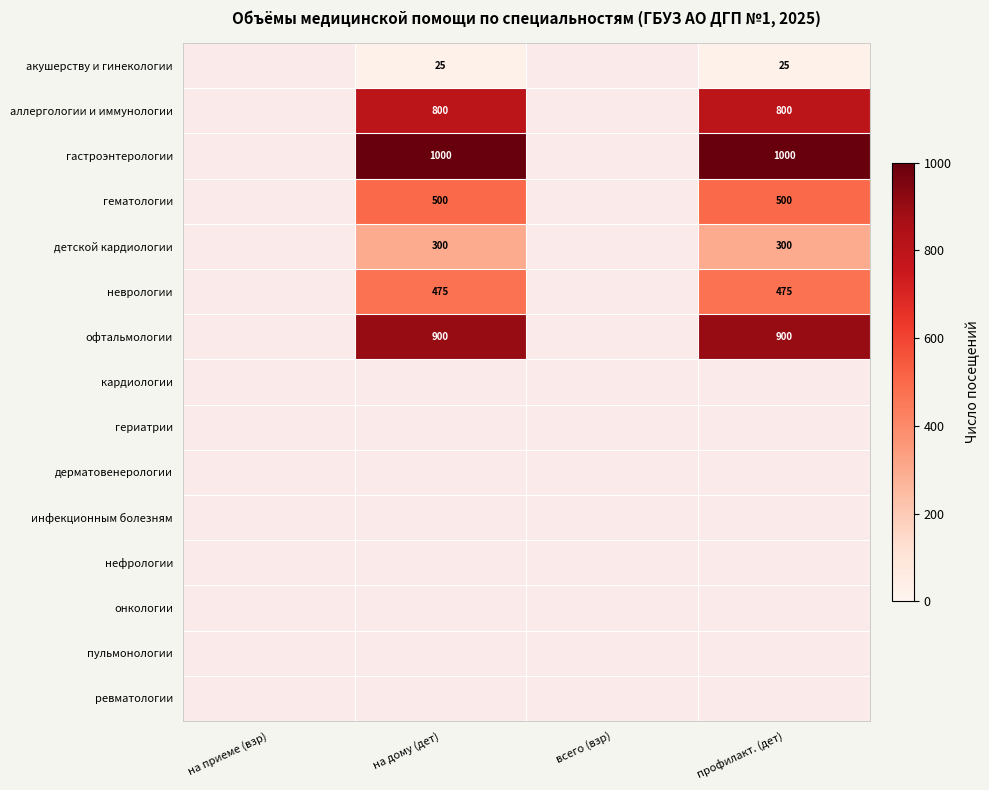

Is it true that аллергологии и иммунологии equals 800 at профилакт. (дет)?

True